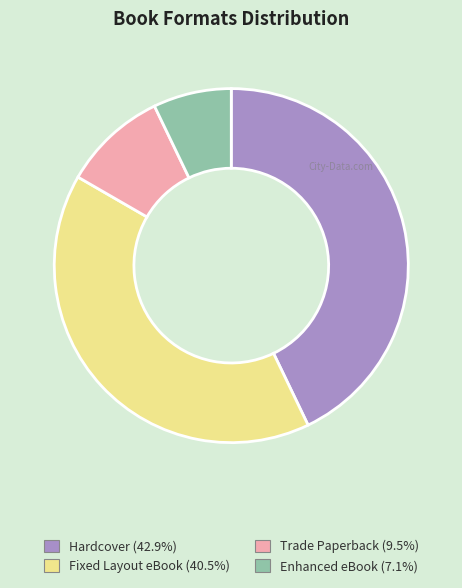

Count the number of slices in the pie.

4